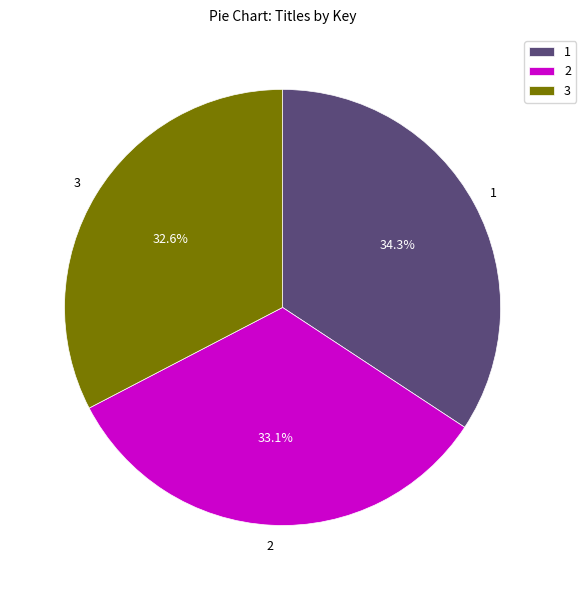

To the nearest percent, what is the difference between the largest and smallest slice percentages?

2%